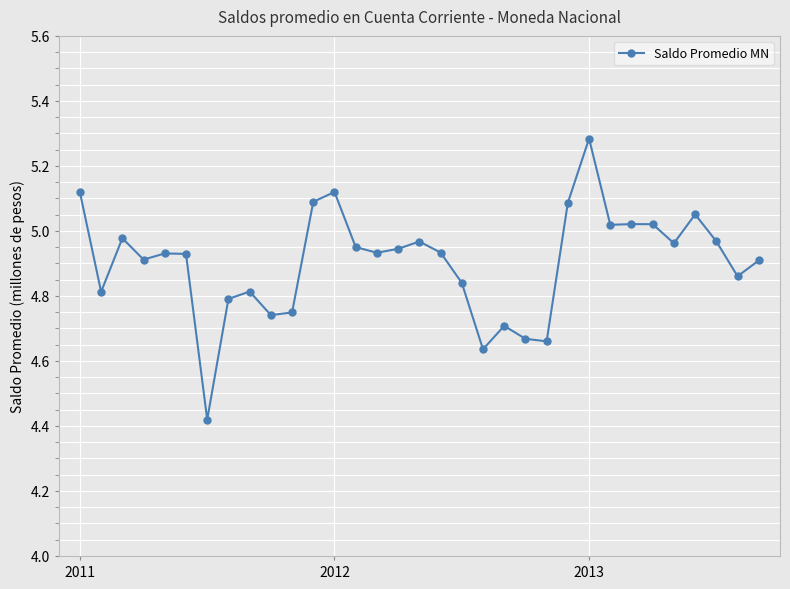

What is the difference between the second highest and second lowest values?

0.5